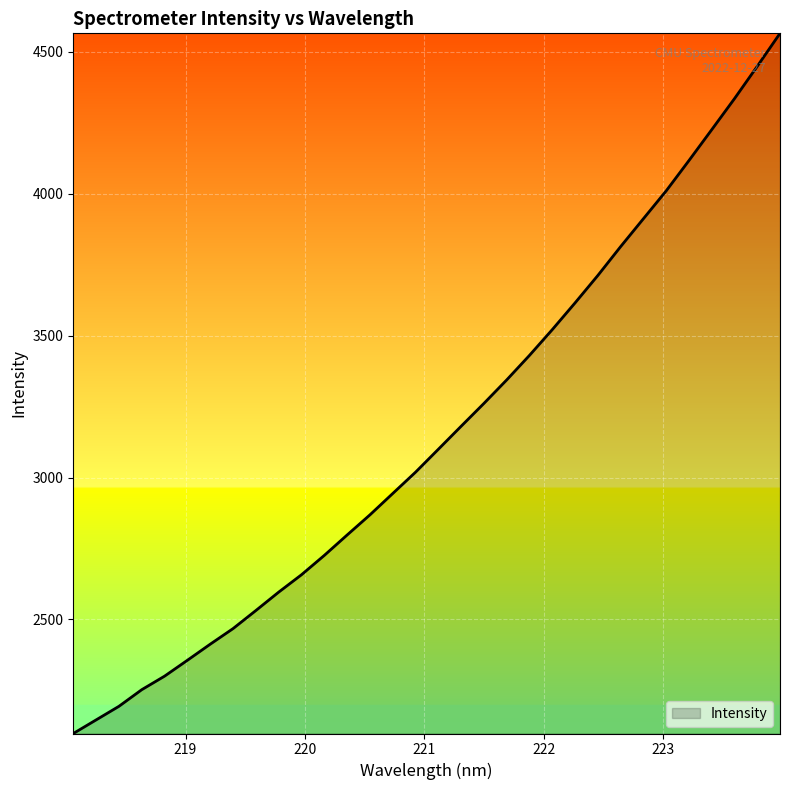

How many lines are shown in the chart?

1